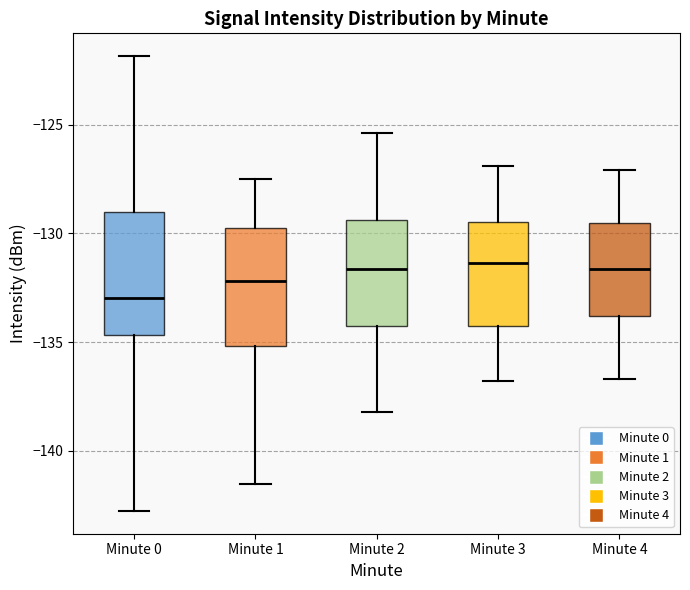

Which box's median line is the lowest?

Minute 0